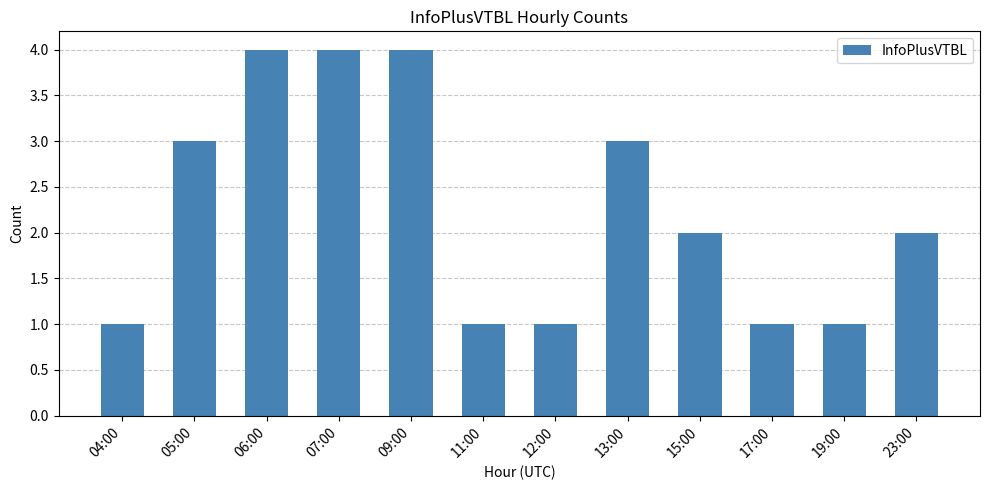

Reading left to right, what are all the values shown in this chart?

04:00=1	05:00=3	06:00=4	07:00=4	09:00=4	11:00=1	12:00=1	13:00=3	15:00=2	17:00=1	19:00=1	23:00=2